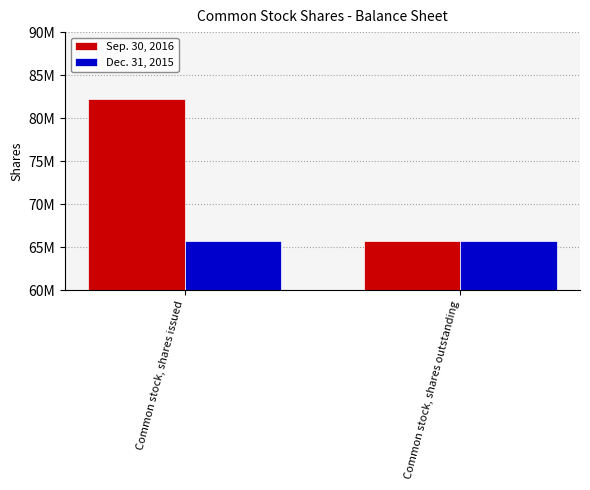

Which category has the highest value in the Sep. 30, 2016 series?

Common stock, shares issued